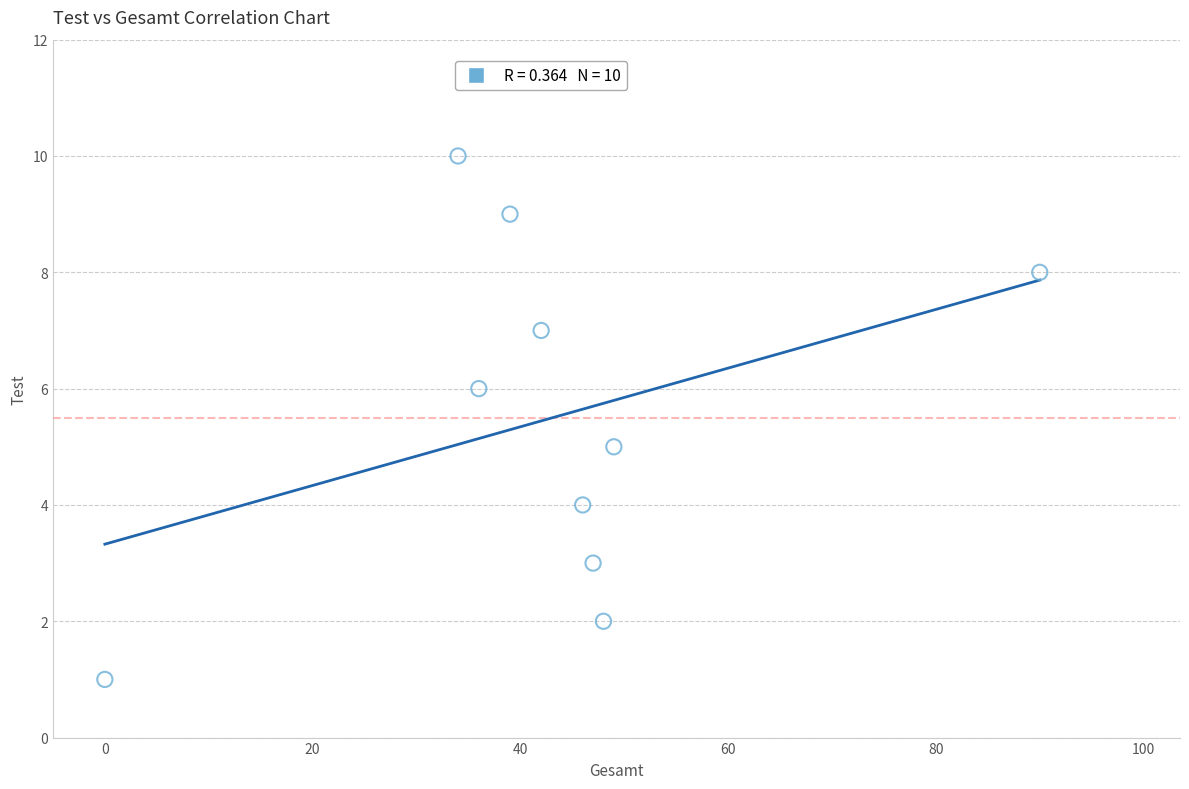

What is the range of Y values (max minus min)?

9